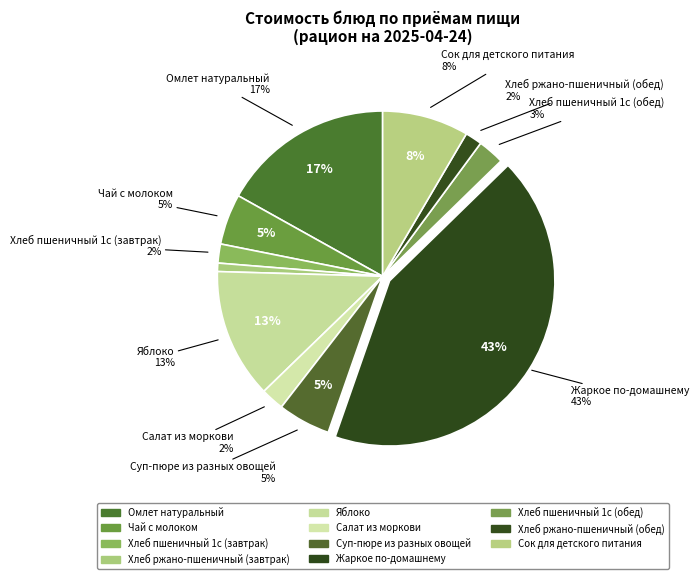

How many segments does this pie chart have?

11